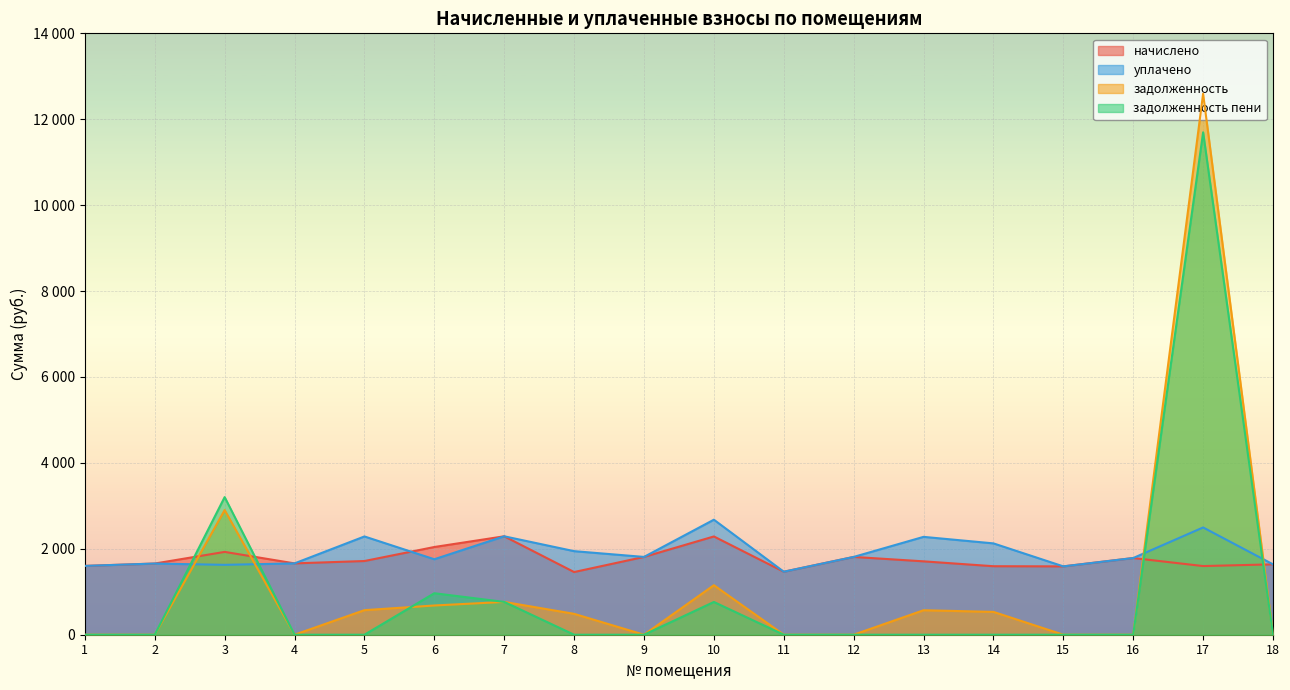

Count the number of data series in this chart.

4